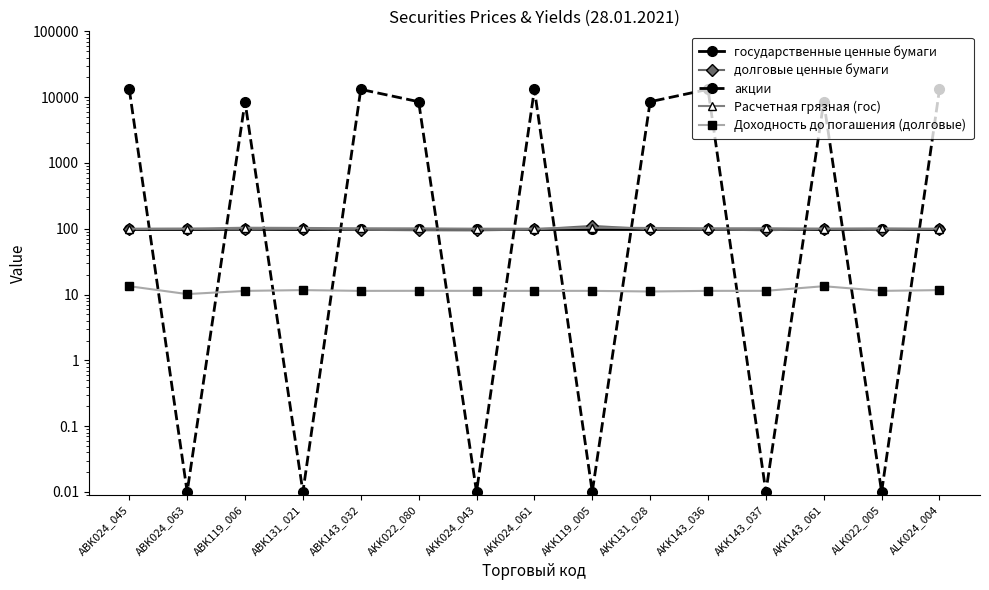

Between AKK131_028 and AKK143_036, which is larger?

AKK131_028